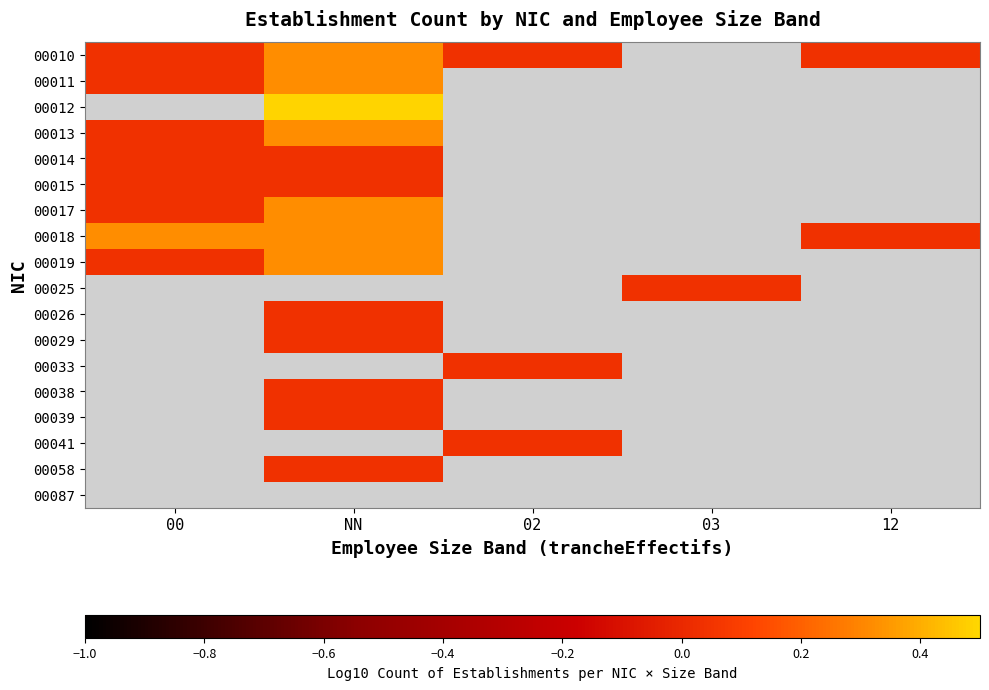

What is the greatest value displayed?

0.5